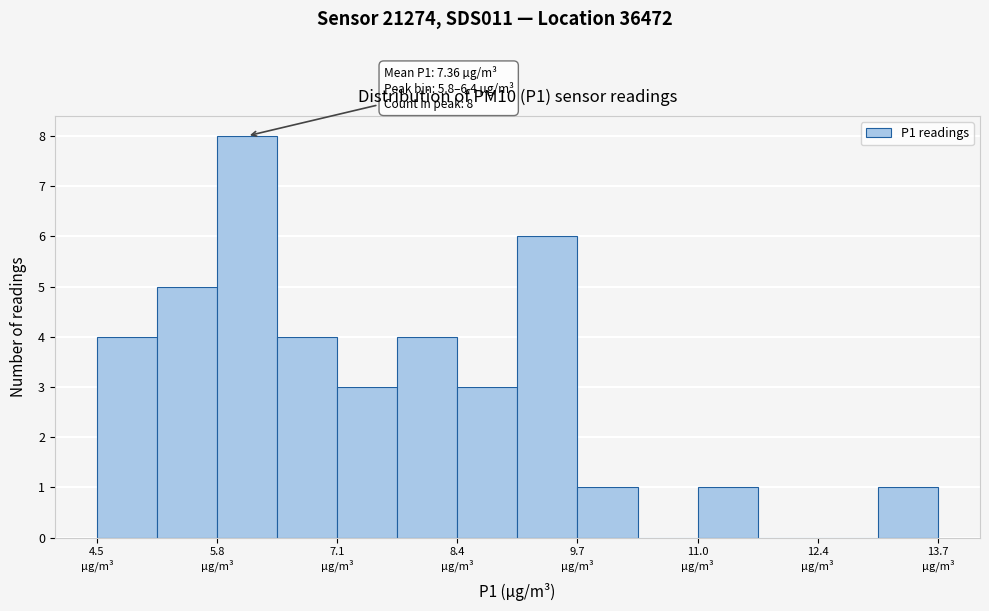

Around what value on the x-axis is the tallest bar? Give the approximate position of its centre, as read against the axis.

6.0